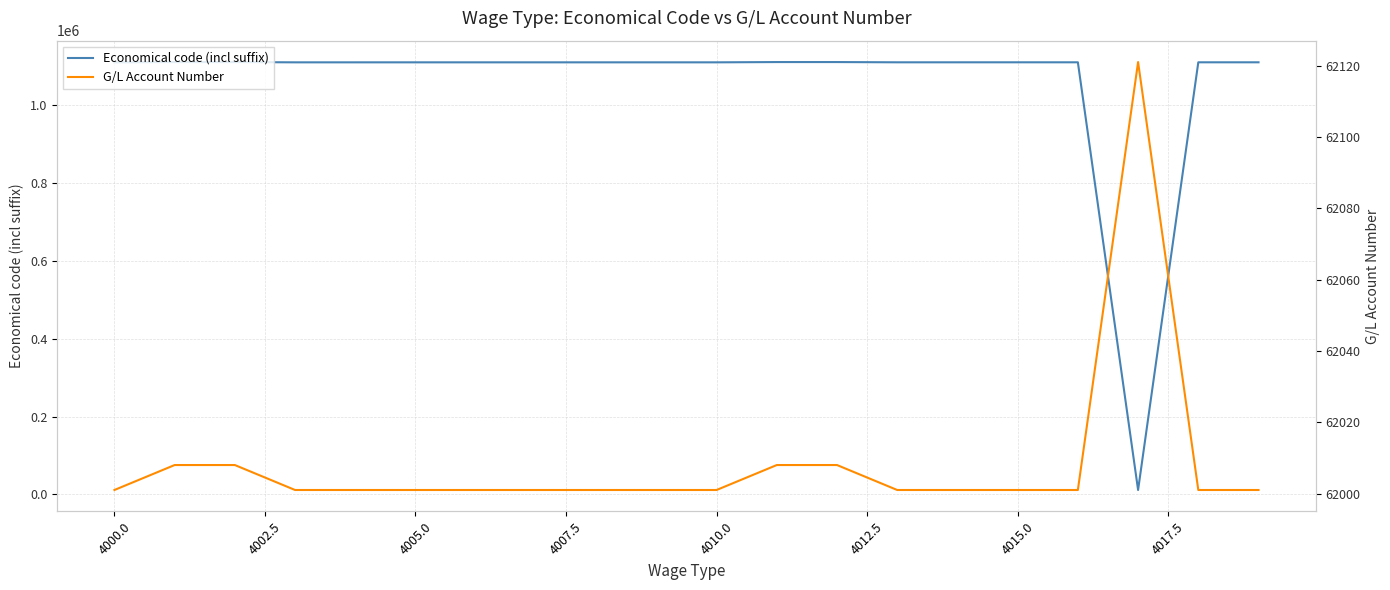

What is the highest value of the Economical code (incl suffix) series?

1110807